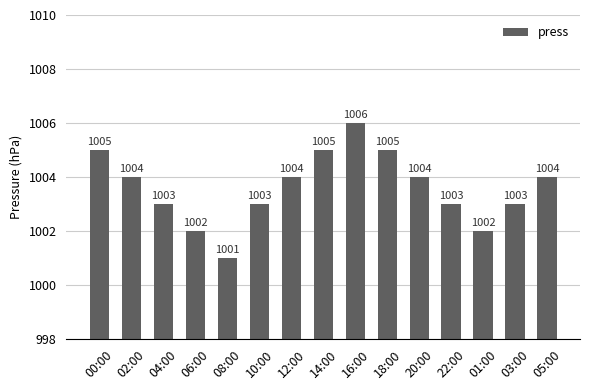

What is the change in value from 10:00 to 14:00?

+2